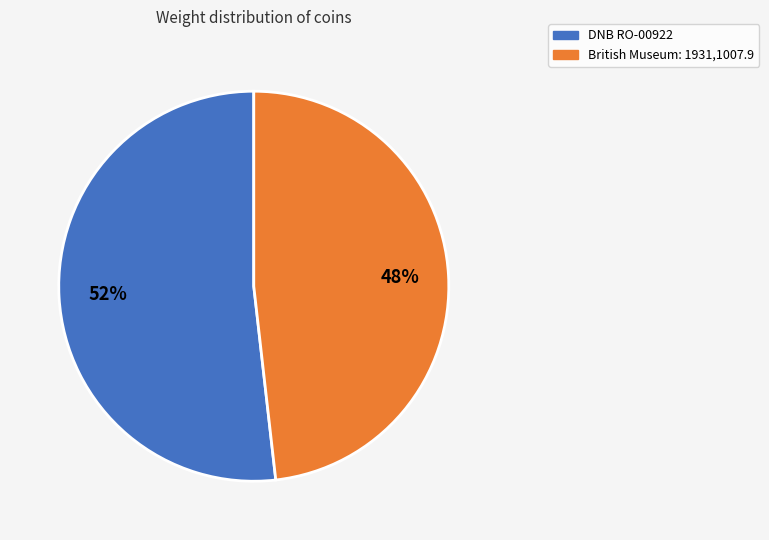

How many slices are in this pie chart?

2